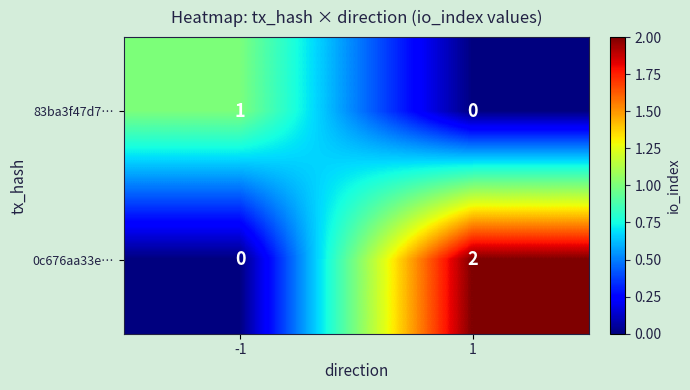

Between -1 and 1, which series saw the biggest shift?

0c676aa33e…